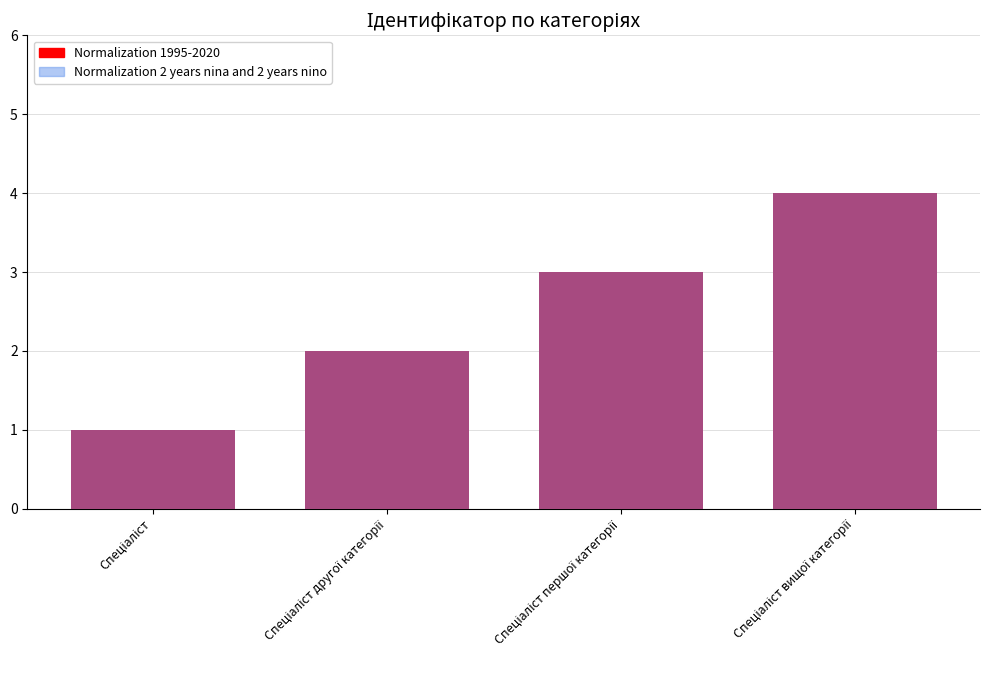

How many Normalization 1995-2020 values are between 2 and 4?

3